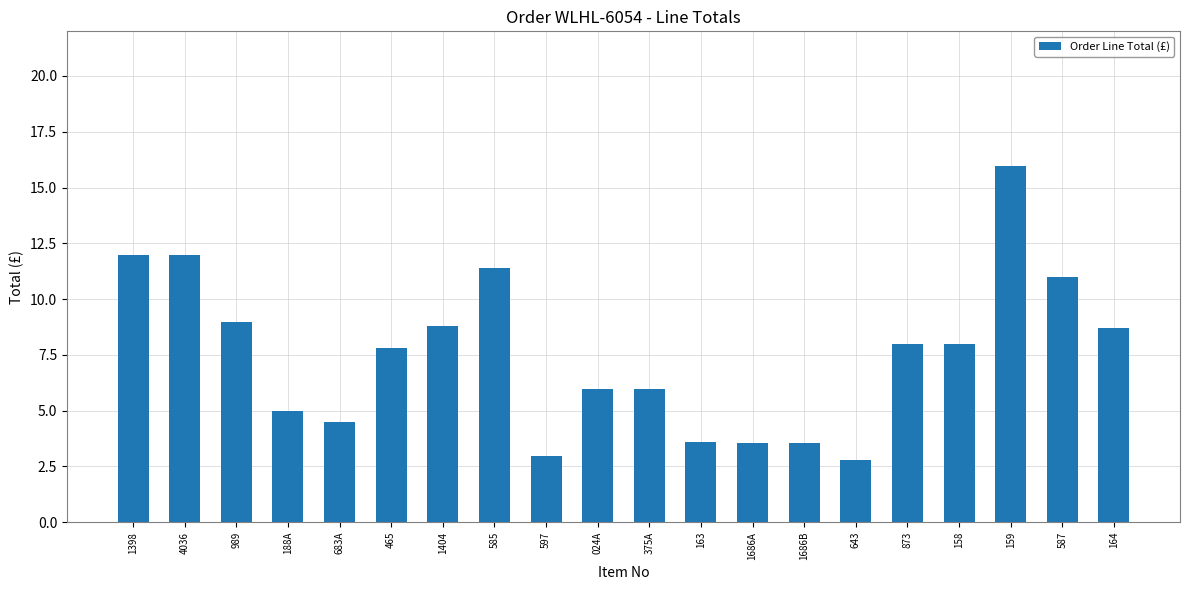

What is the label of the 3rd bar from the left?

989